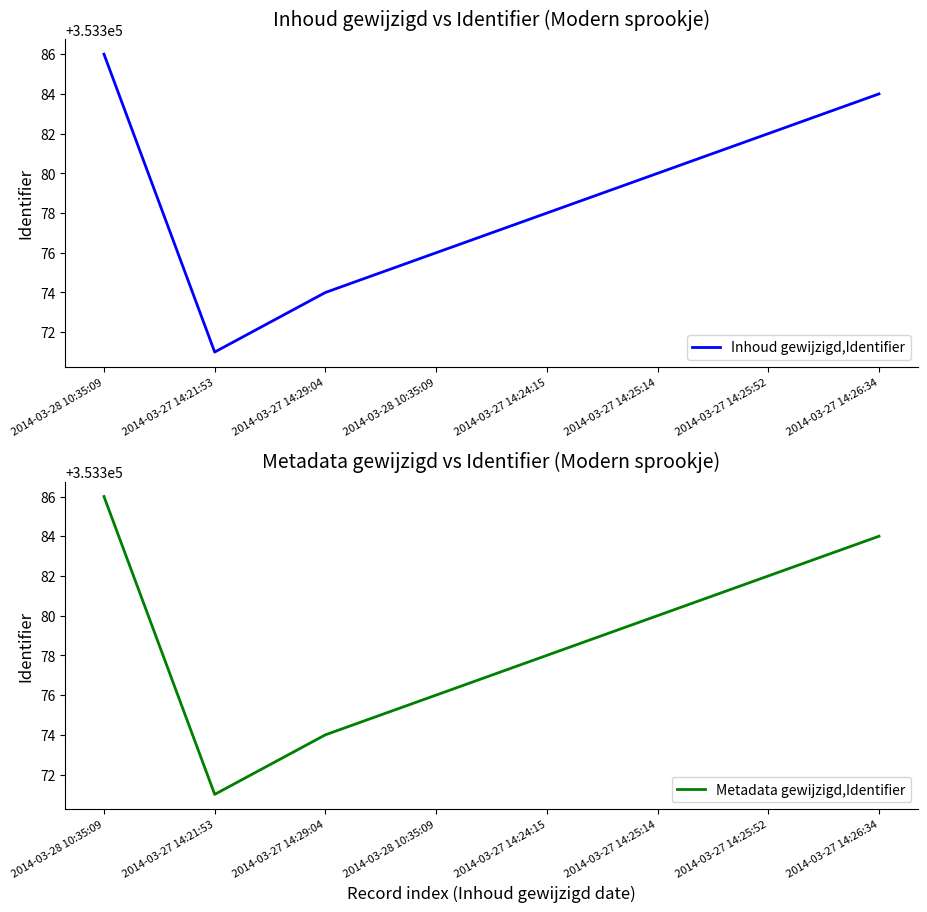

Does the chart have visible grid lines?

No